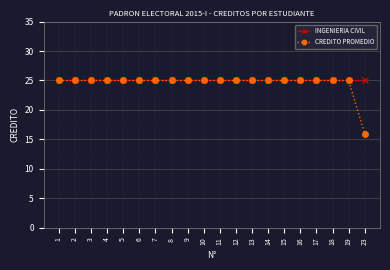

What is the maximum value for CREDITO PROMEDIO?

25